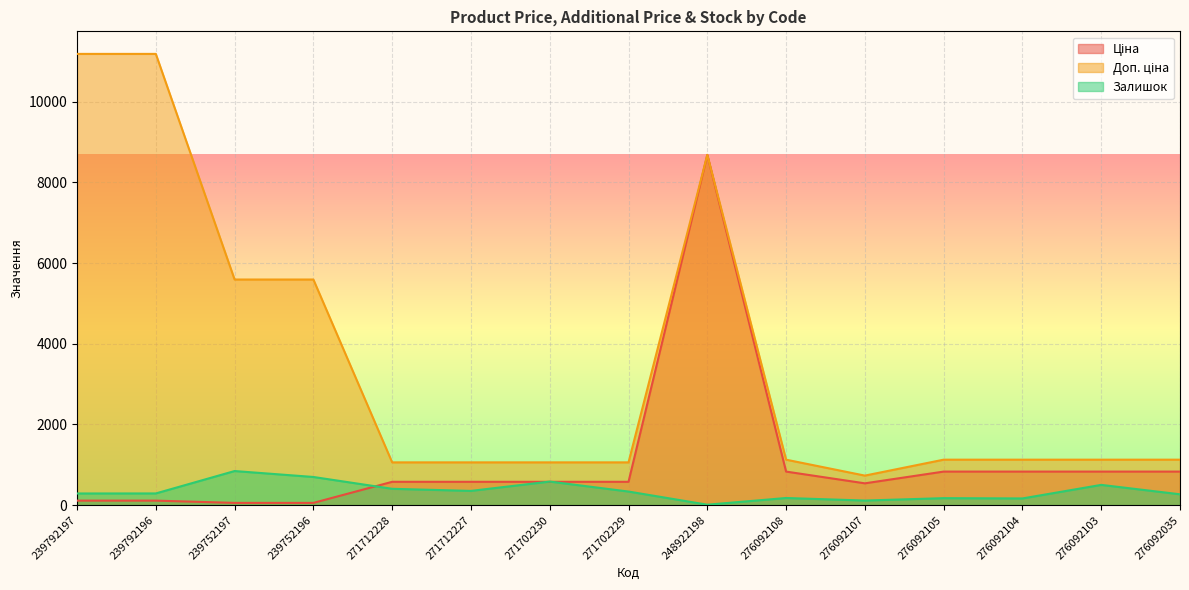

Reading right to left, extract all data points from this chart.

Ціна: 831.5	831.5	831.5	831.5	540.5	831.5	8679.5	578.1	578.1	578.1	578.1	55.9	55.9	111.8	111.8
Доп. ціна: 1126.7	1126.7	1126.7	1126.7	732.0	1126.7	8679.5	1060.0	1060.0	1060.0	1060.0	5591.0	5591.0	11182.0	11182.0
Залишок: 269.0	502.0	166.0	173.0	114.0	177.0	11.0	337.0	584.0	353.0	405.0	698.0	845.0	290.0	289.0